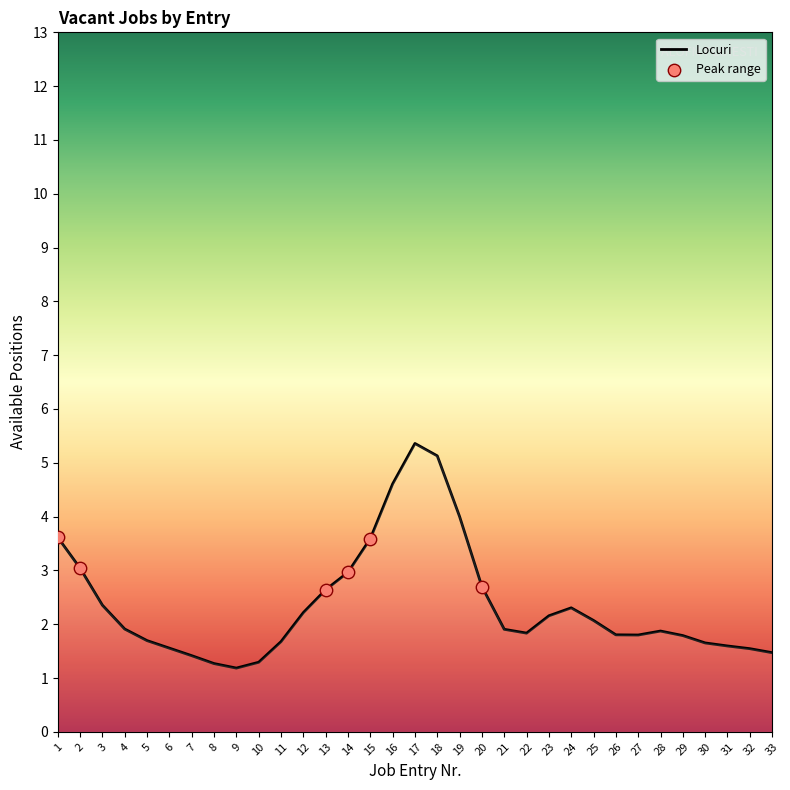

What is the ratio of the value at 12 to the value at 30?

1.3